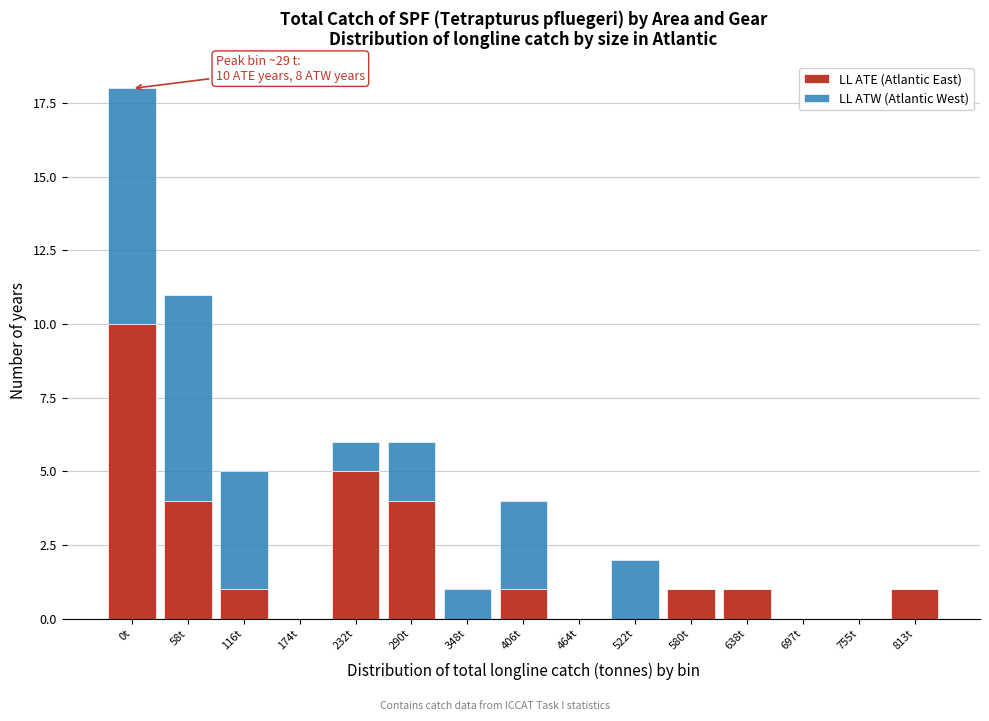

Reading left to right, transcribe the values for LL ATE (Atlantic East).

0t=10	58t=4	116t=1	174t=0	232t=5	290t=4	348t=0	406t=1	464t=0	522t=0	580t=1	638t=1	697t=0	755t=0	813t=1